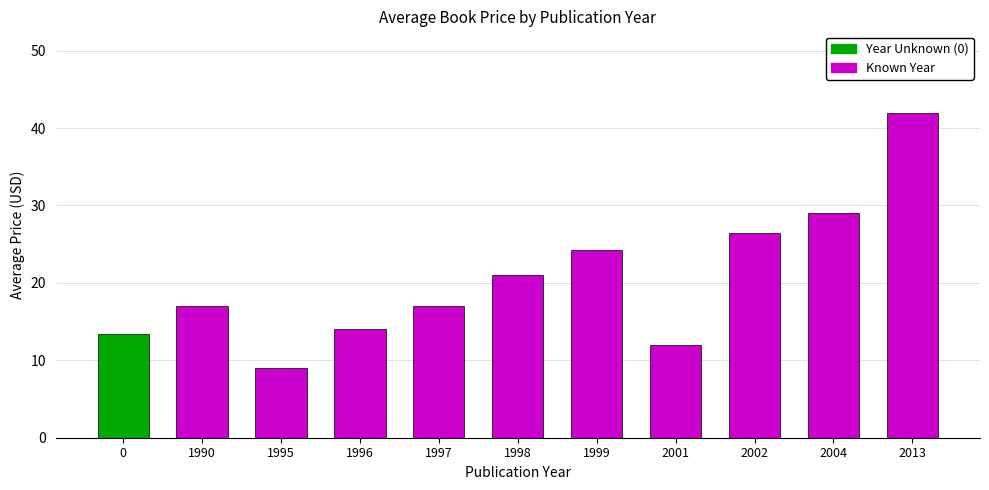

Which has a higher value, 2004 or 2002?

2004